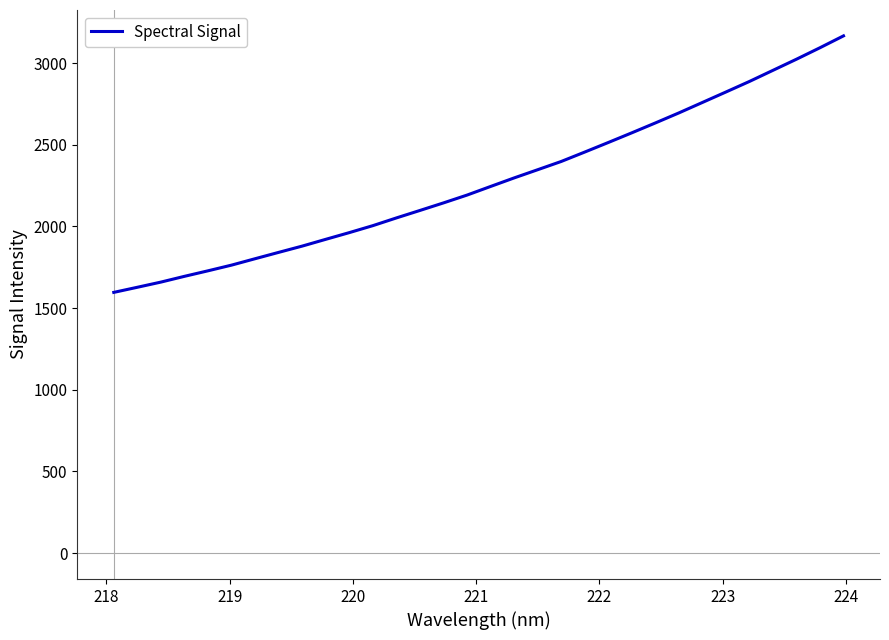

What is the difference between the maximum and minimum values?

1570.0